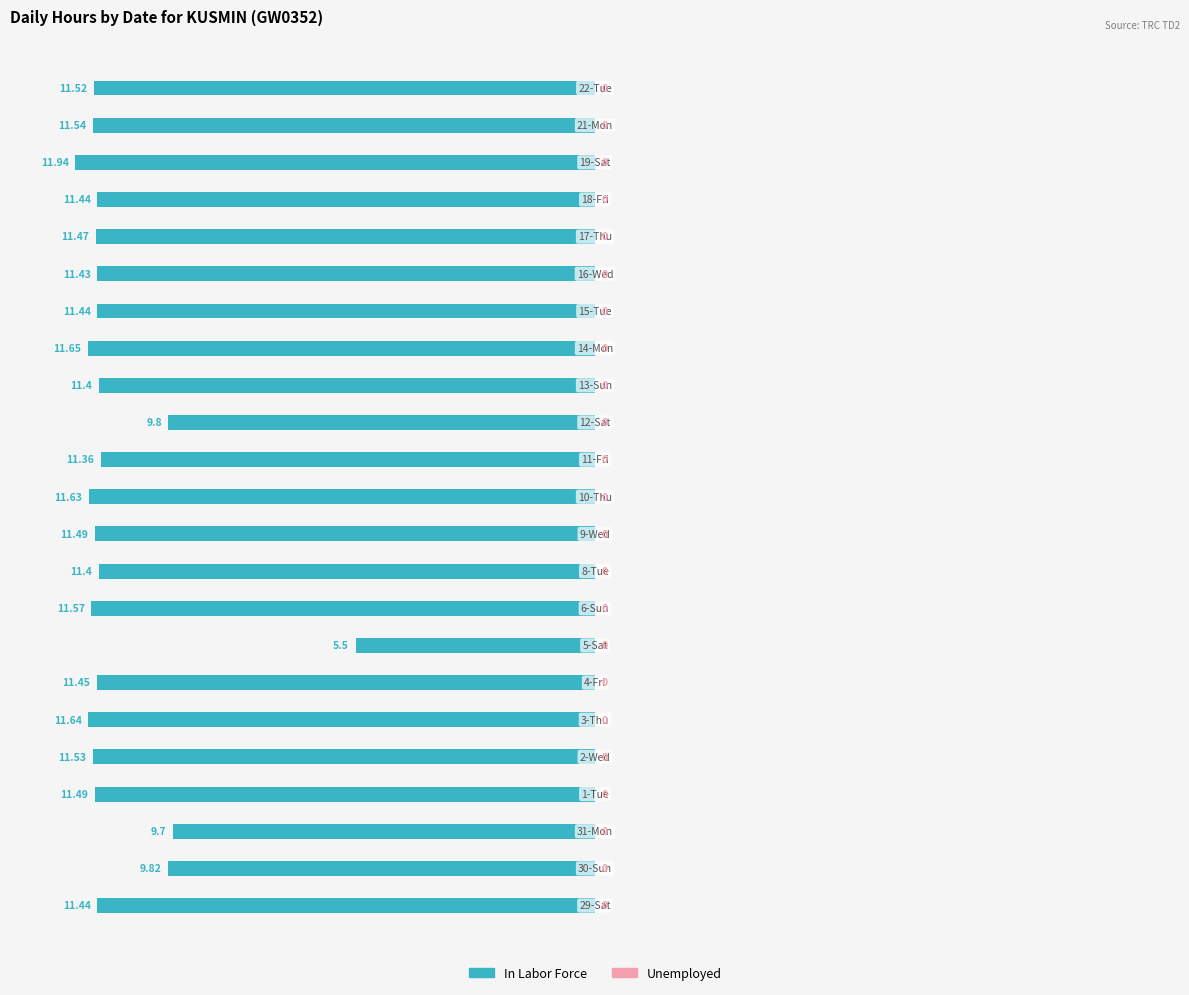

Are the bars horizontal?

Yes